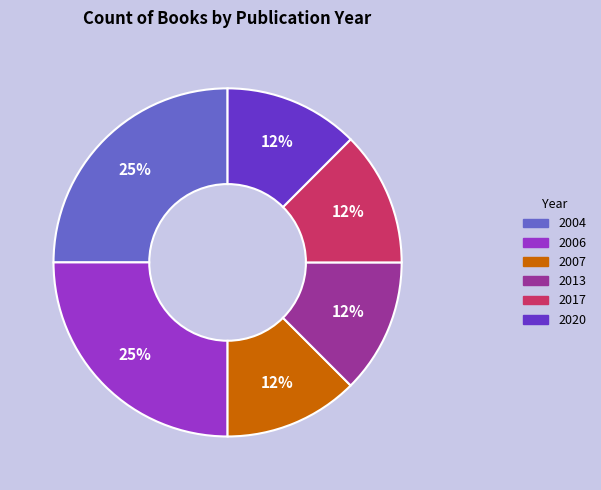

How many segments does this pie chart have?

6